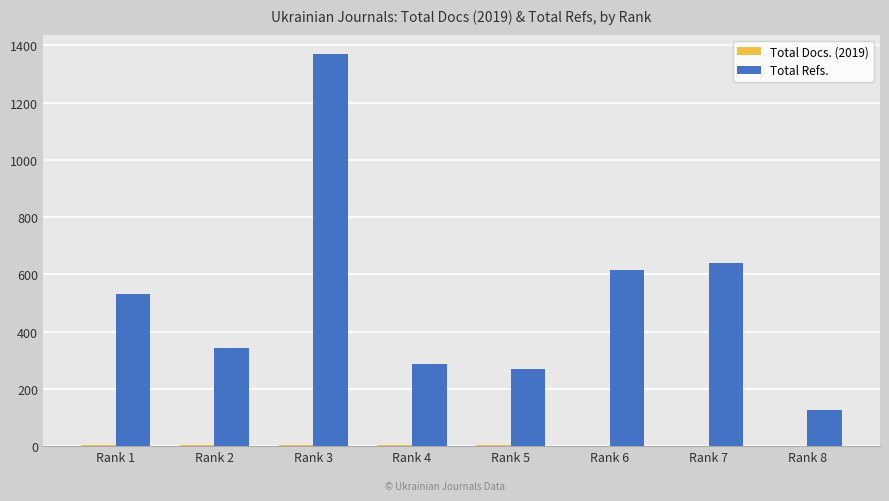

At which category is the sum across all series the highest?

Rank 3